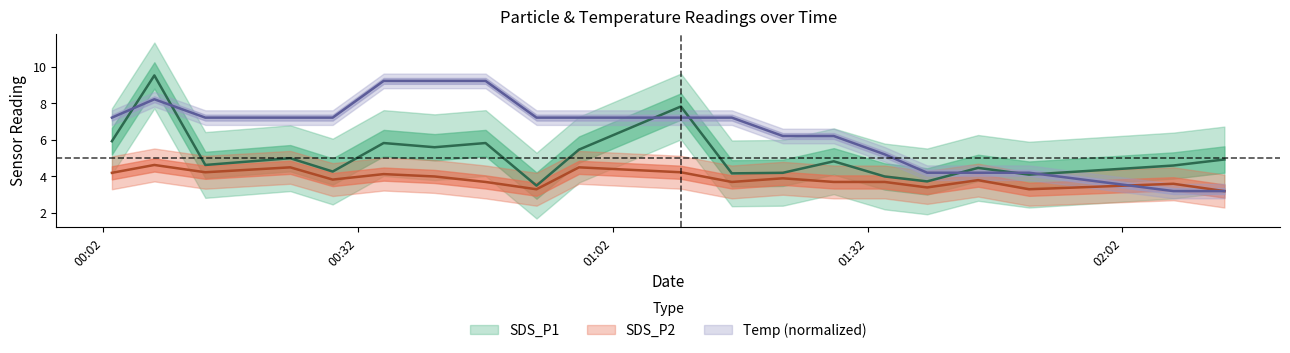

Is the value of SDS_P1 at 14 greater than the value of Temp at 9?

No